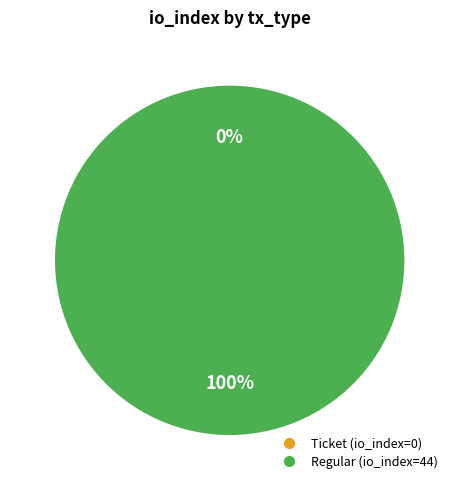

What portion of the pie excludes Ticket?

100.0%